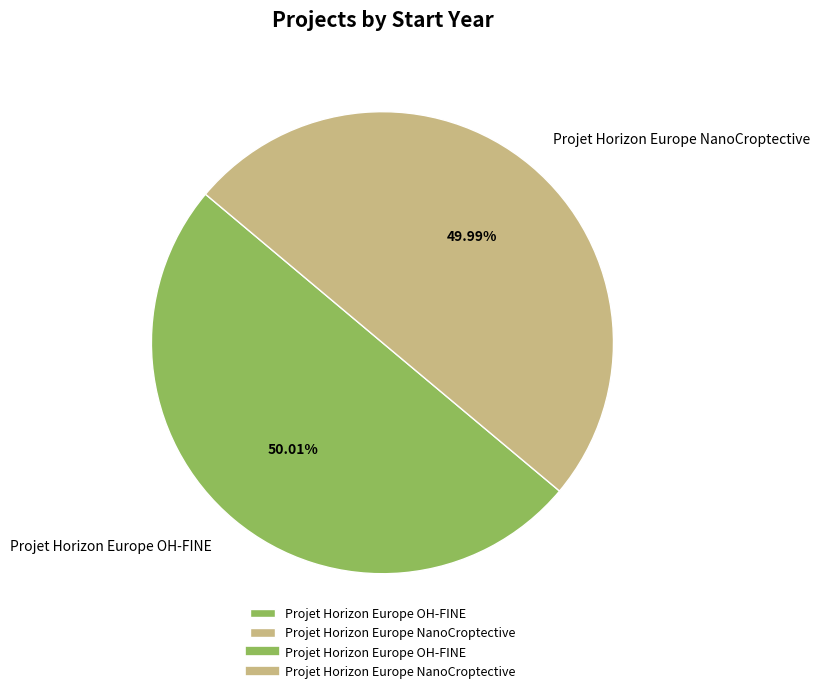

What is the ratio of the value at Projet Horizon Europe NanoCroptective to the value at Projet Horizon Europe OH-FINE?

1.0